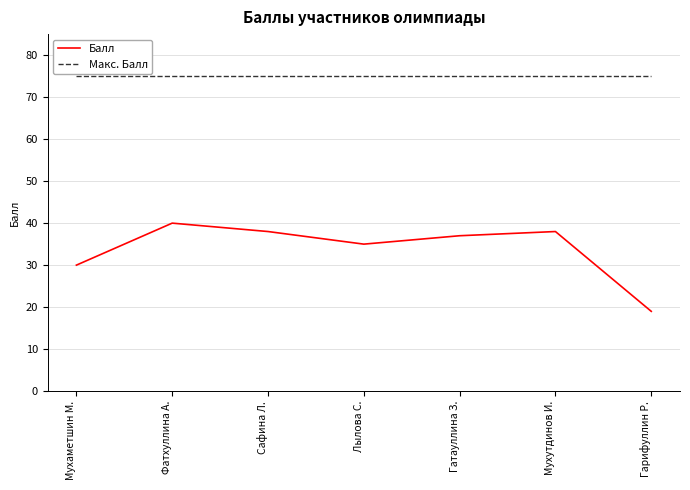

The Балл series shows 37 at Гатауллина З.. True or false?

True